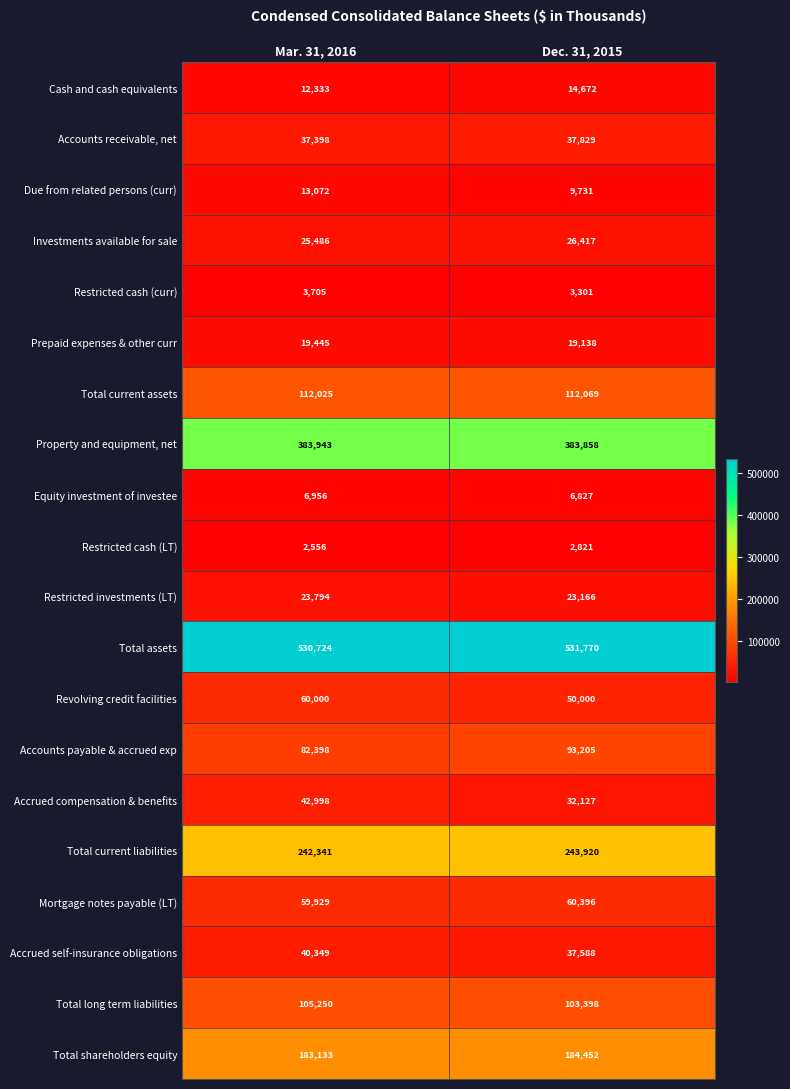

The Mortgage notes payable (LT) series shows 32363 at Dec. 31, 2015. True or false?

False